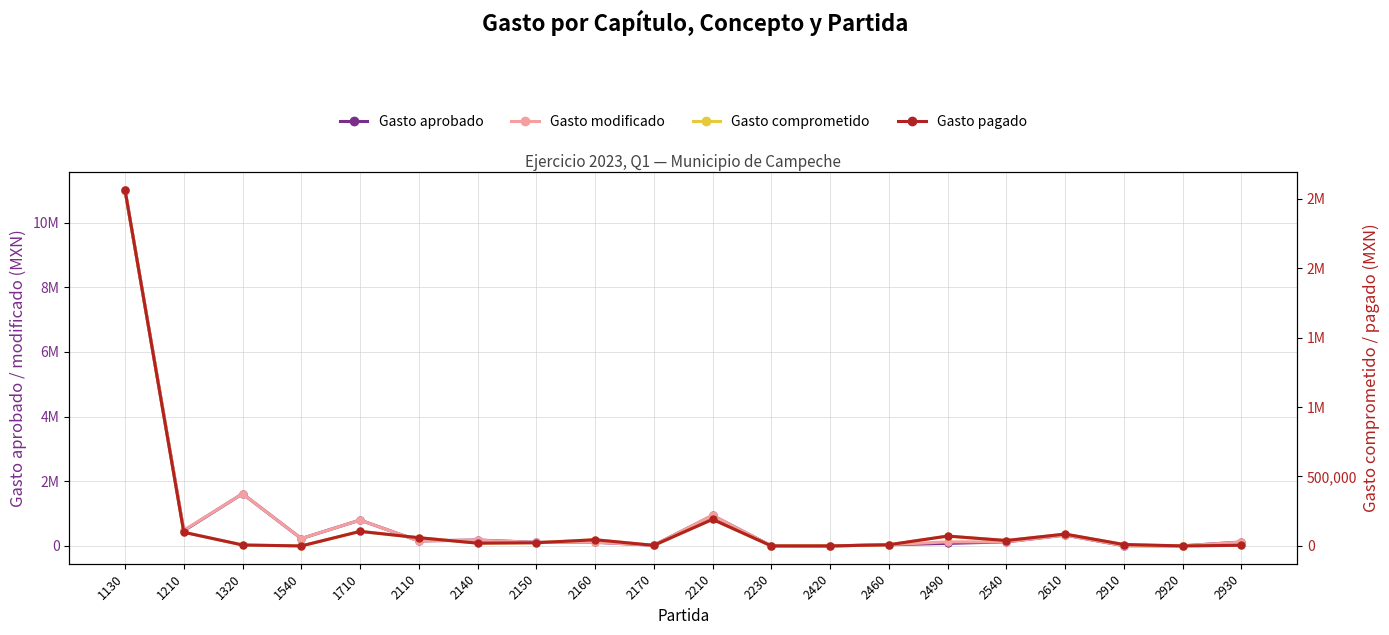

Reading left to right, what are all the values shown in this chart?

Gasto aprobado: 11001936.8	470433.0	1614644.2	228300.0	800760.5	155625.8	183587.8	112105.6	114186.0	22481.7	942429.1	2787.9	395.2	37577.9	79693.9	126013.4	336148.7	8122.8	3388.6	122520.5
Gasto modificado: 10990425.2	481944.6	1614644.2	228300.0	800760.5	155625.8	178932.1	111647.2	114186.0	22481.7	945089.3	2787.9	395.2	39139.2	127190.7	125721.2	336358.7	11880.6	3388.6	120224.5
Gasto comprometido: 2560657.8	98331.0	6938.8	0.0	104797.4	59269.0	20083.8	23037.6	44651.6	4290.5	191224.8	240.1	77.2	8507.8	71067.5	38965.4	85348.1	10330.9	194.8	4758.0
Gasto pagado: 2560657.8	98331.0	6938.8	0.0	104797.4	59268.2	20083.8	23037.6	44651.6	4290.5	191465.0	240.1	77.2	8507.8	71067.5	38965.4	85348.1	10330.9	194.8	4758.0